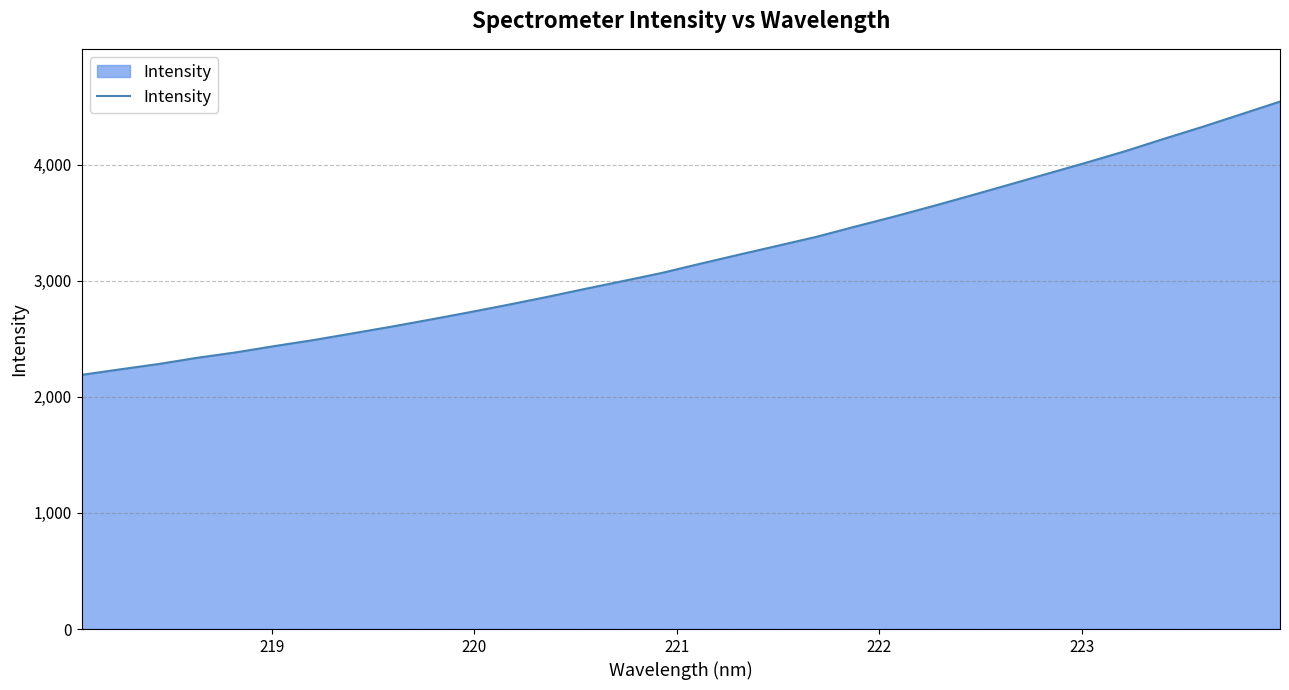

What is the greatest value displayed?

4541.9